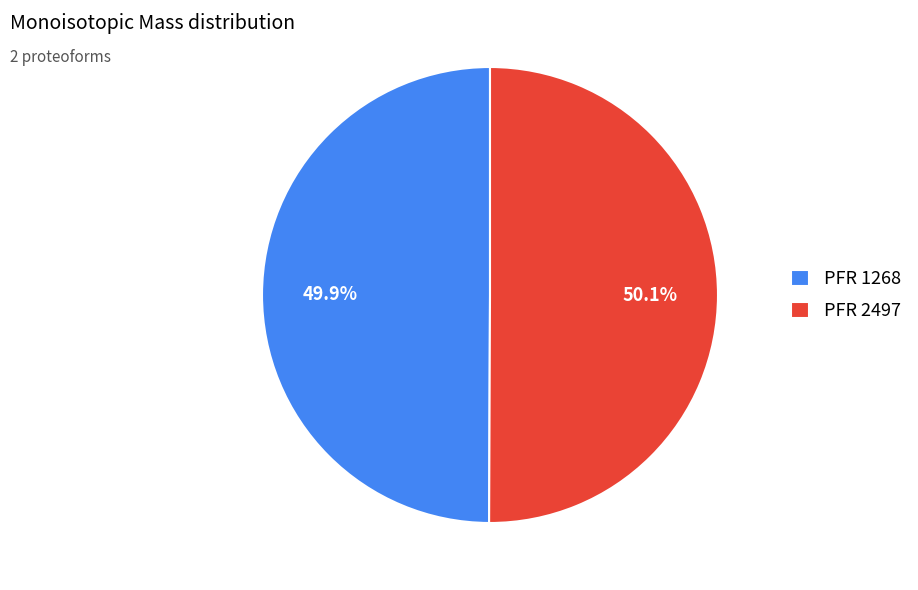

Does any single category account for the majority?

Yes